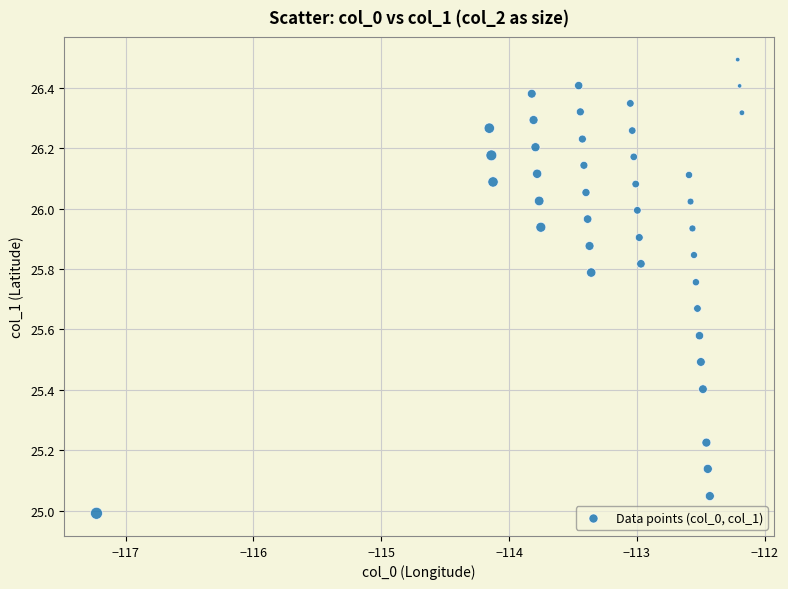

What is the range of Y values (max minus min)?

1.5